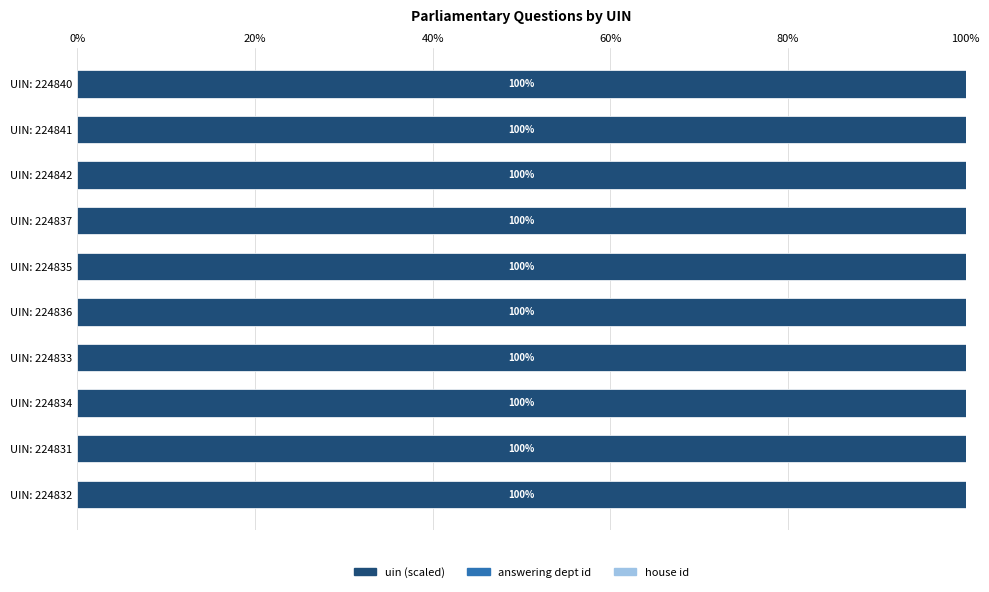

What is the highest value of the uin (scaled) series?

100.0